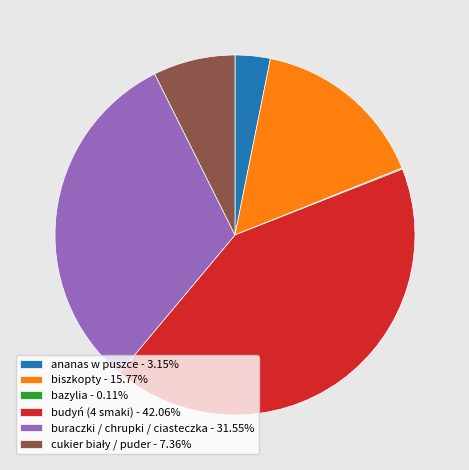

Approximately how many times larger is the value at buraczki / chrupki / ciasteczka - 31.55% compared to ananas w puszce - 3.15%?

10.0